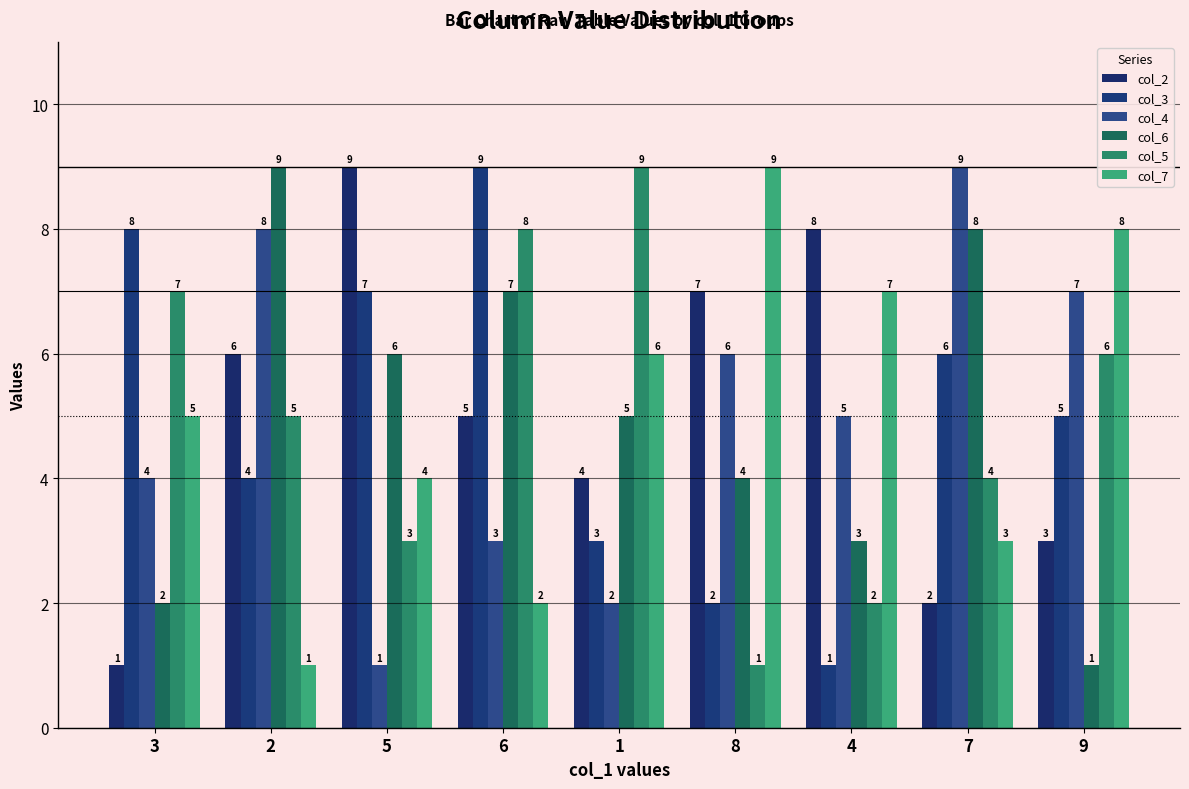

At which label does col_6 reach its peak?

2